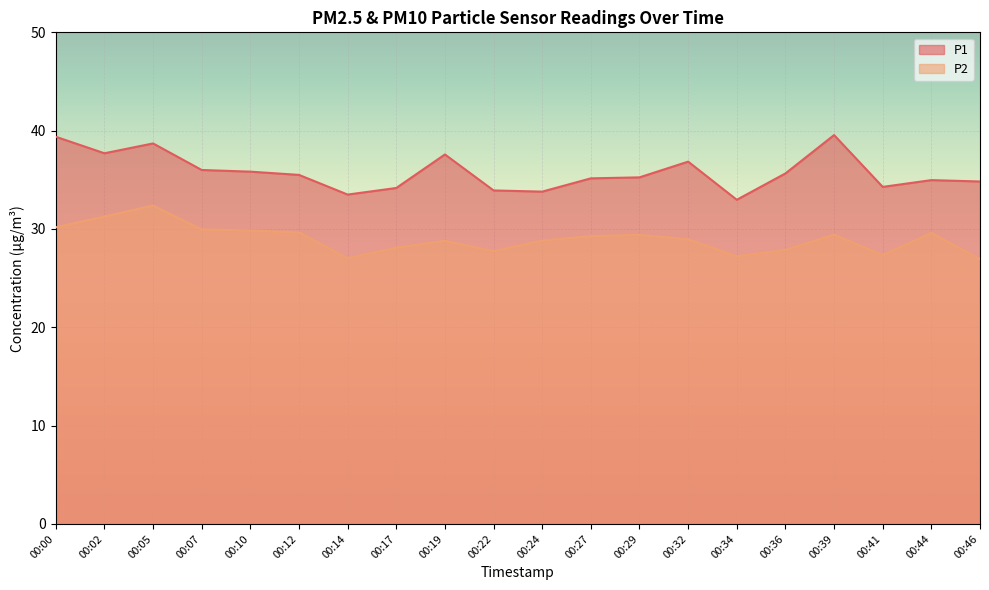

What is the highest value of the P1 series?

39.5